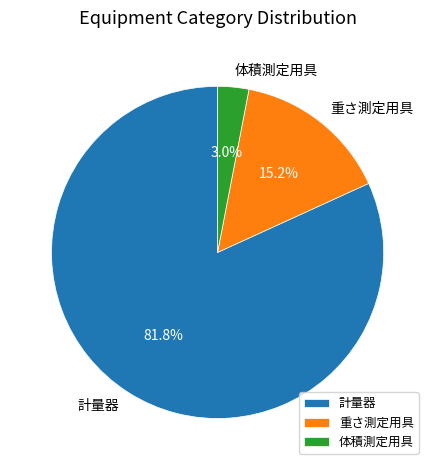

Which has a higher value, 重さ測定用具 or 体積測定用具?

重さ測定用具